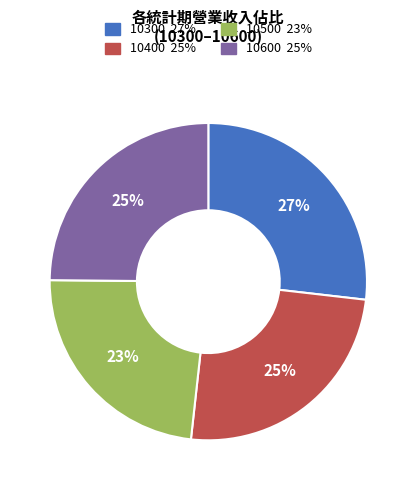

To the nearest percent, what is the average slice percentage?

25%